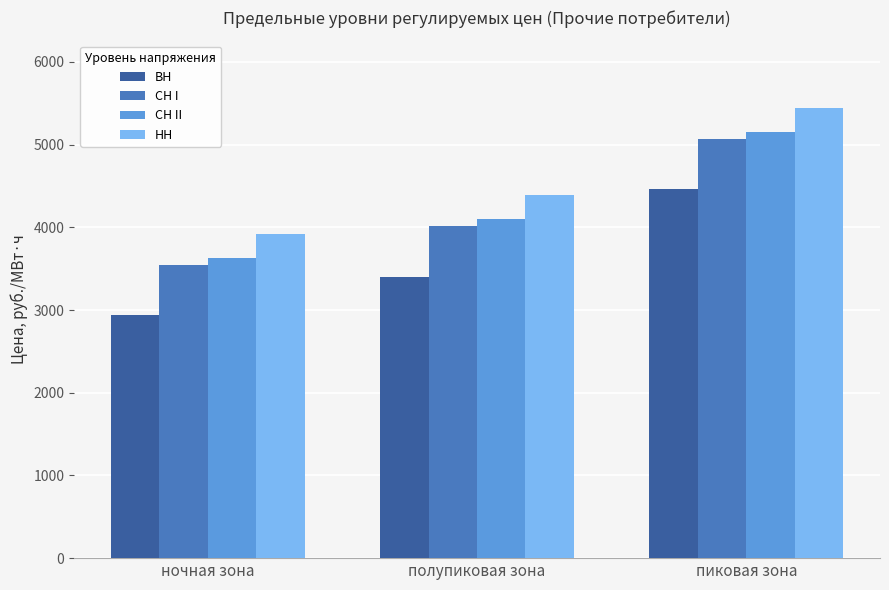

What is the difference between the maximum and minimum values in the ВН series?

1522.3